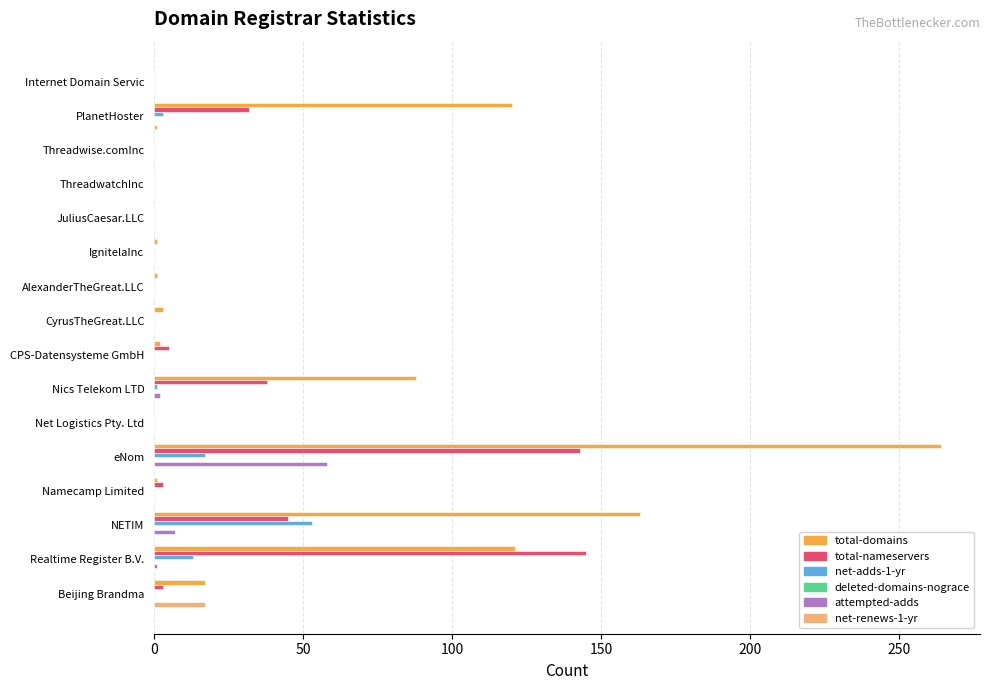

Between NETIM and Realtime Register B.V., which series saw the biggest shift?

total-nameservers